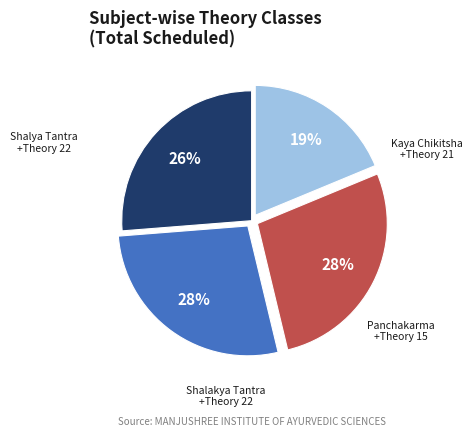

To the nearest percent, what is the average slice percentage?

25%